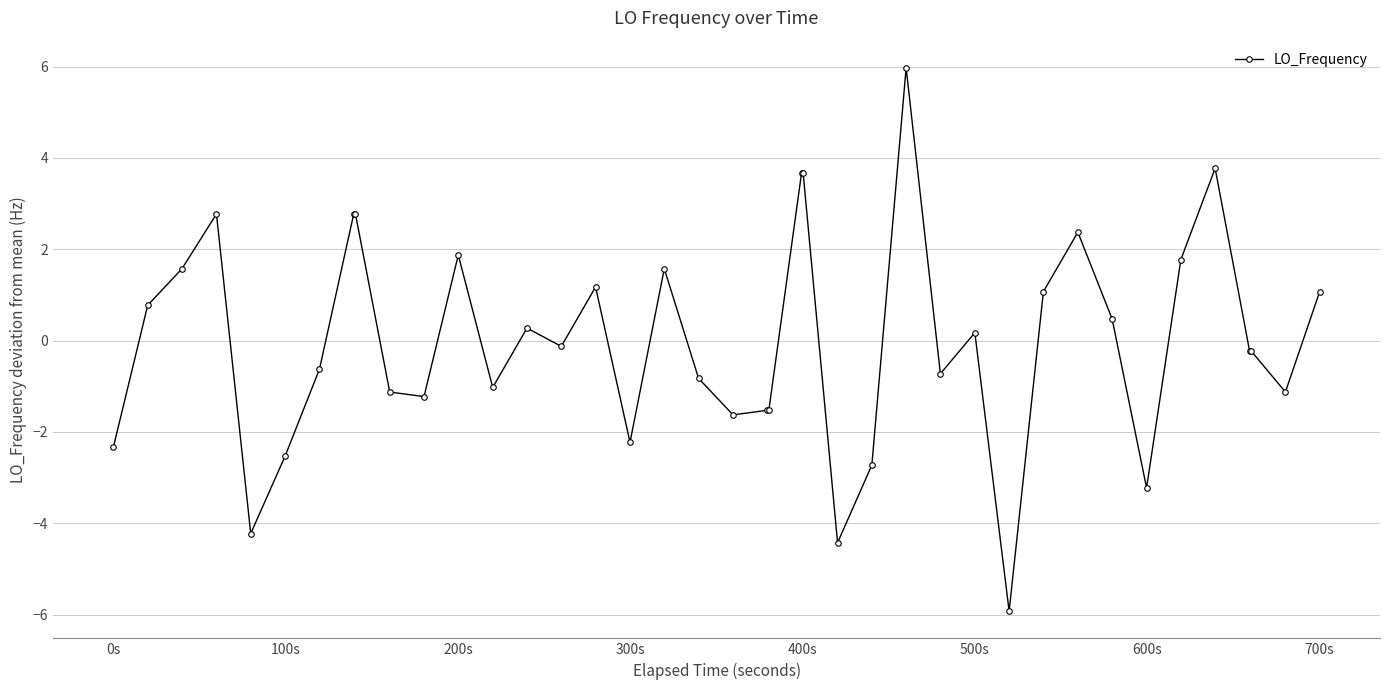

What is the greatest value displayed?

6.0